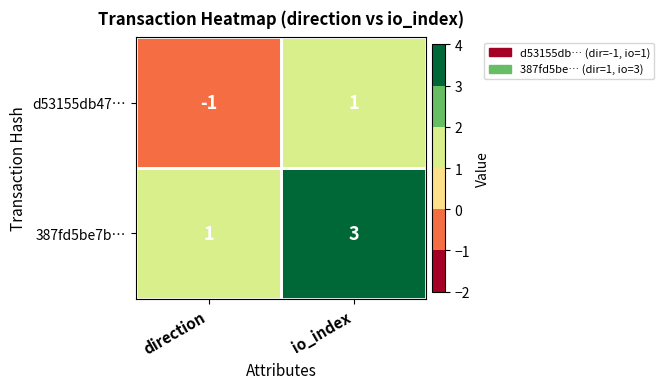

Is it true that d53155db47… equals -1 at direction?

True